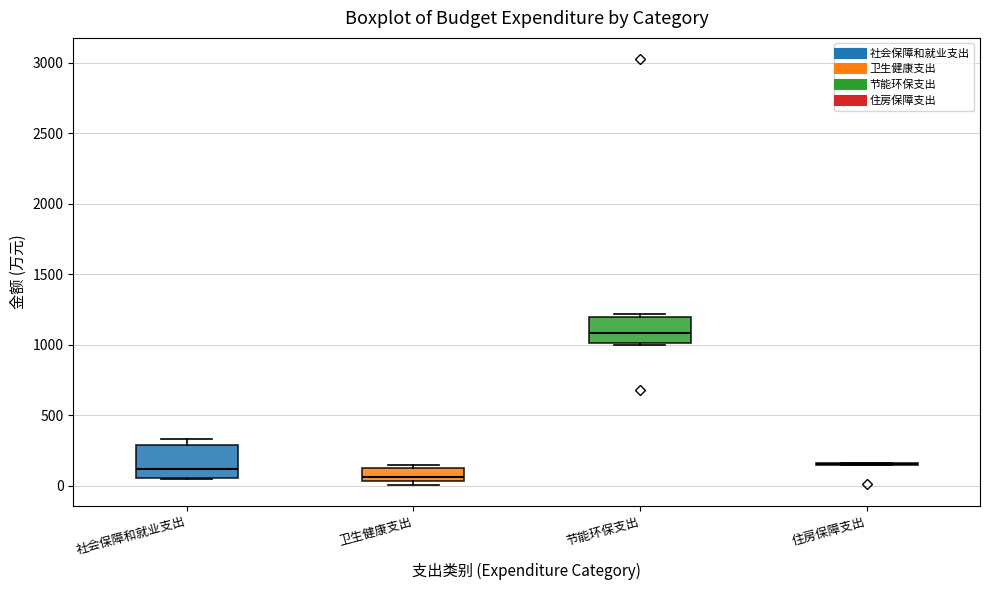

Reading left to right, transcribe this box plot: for each box, give where its median line is, the range the box spans, and where its two whiskers end, as read against the y-axis. The values are not printed on the chart, so give them approximately, as read against the axis.

社会保障和就业支出: median 100, box 50 to 300, whiskers 50 to 350
卫生健康支出: median 50 (just above the box's lower edge), box 50 to 150, whiskers 0 to 150 (just above the box's upper edge)
节能环保支出: median 1100, box 1000 to 1200, whiskers 1000 to 1200 (just above the box's upper edge)
住房保障支出: box collapsed to a line at 150, whiskers 150 to 150